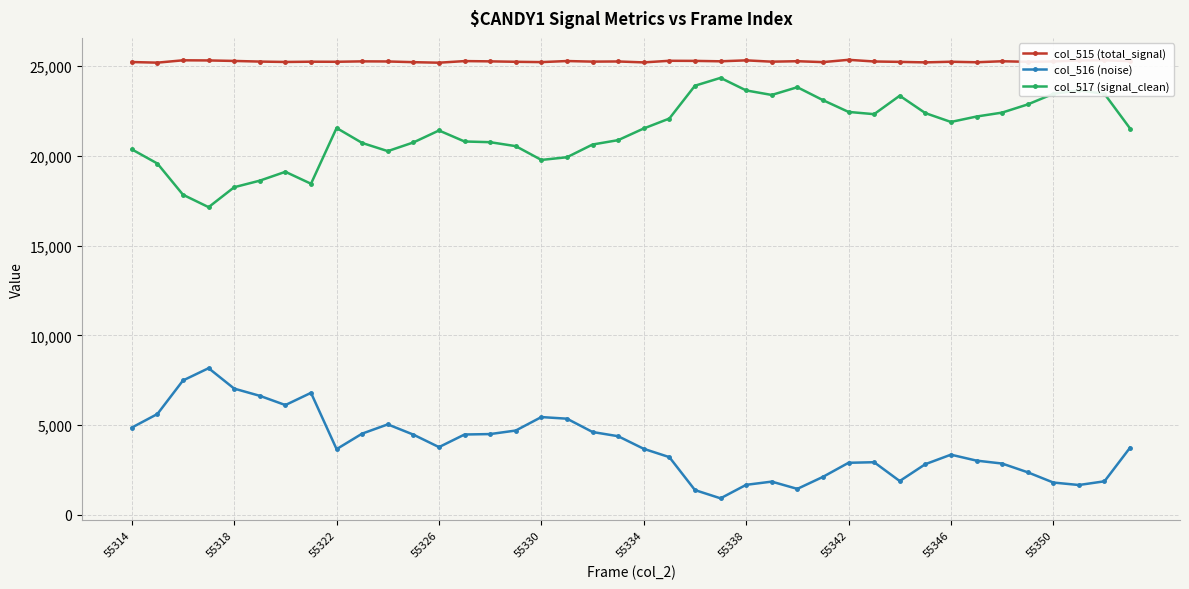

What is the maximum value shown in the chart?

25353